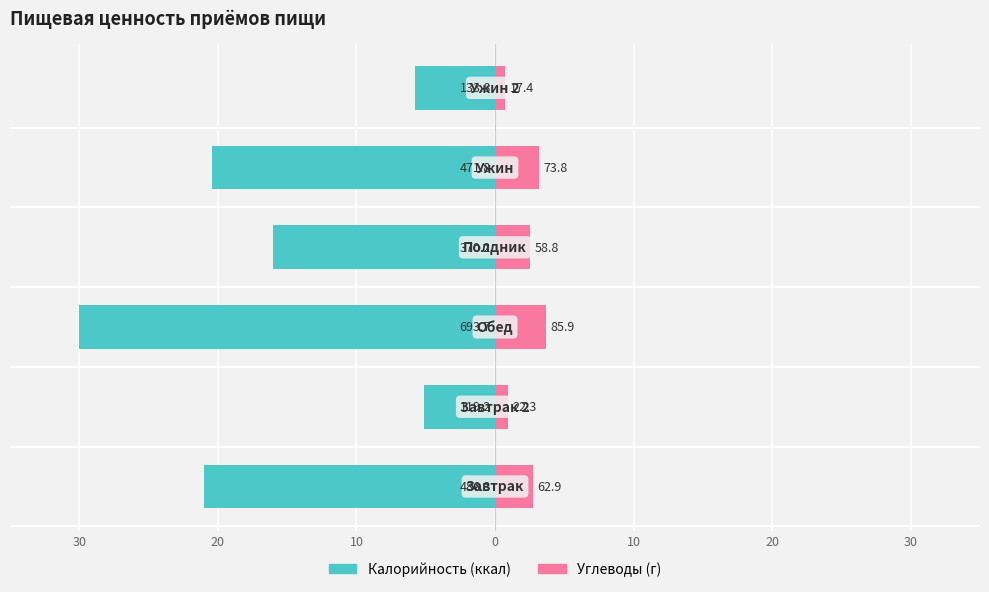

Reading left to right, what are all the values shown in this chart?

Калорийность: -21.0	-5.2	-30.0	-16.0	-20.4	-5.8
Углеводы: 2.7	1.0	3.7	2.5	3.2	0.8